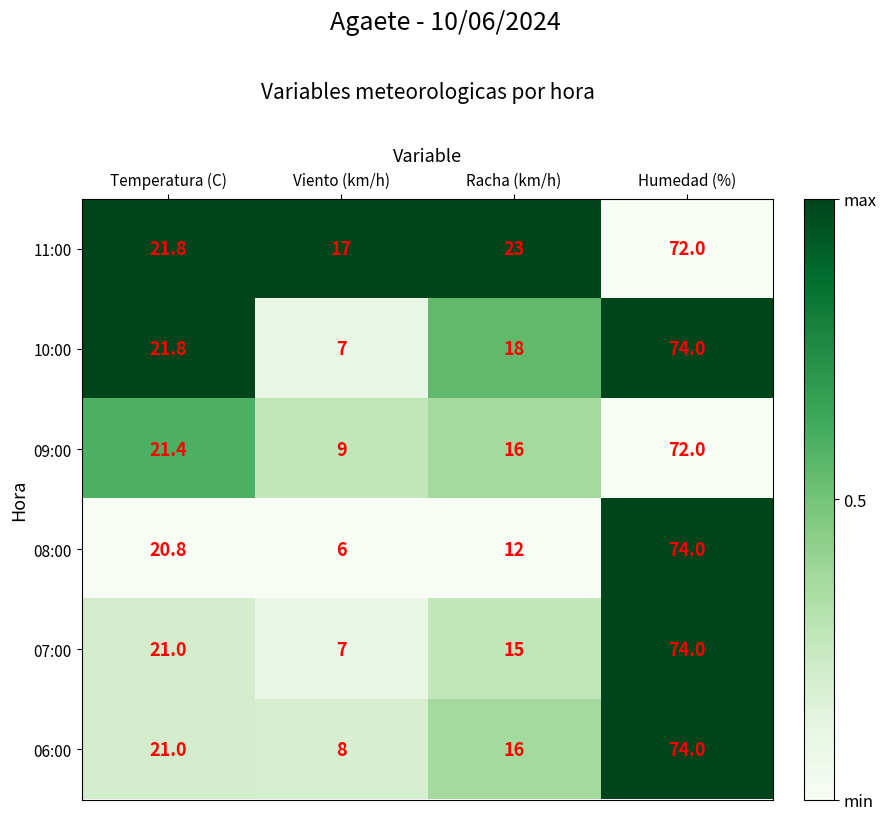

Which series has the widest spread of values?

08:00